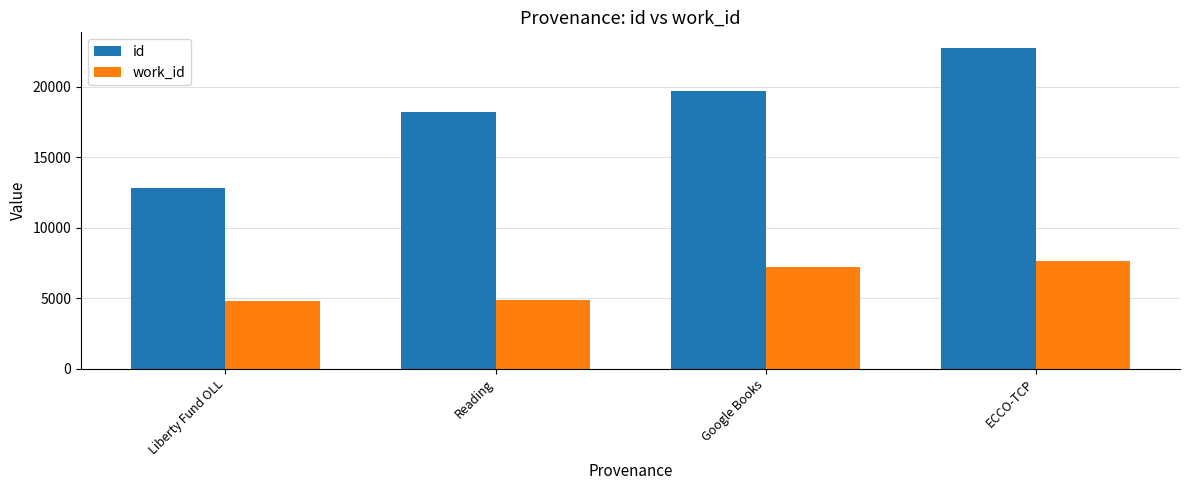

At how many categories does at least one series exceed 5699?

4